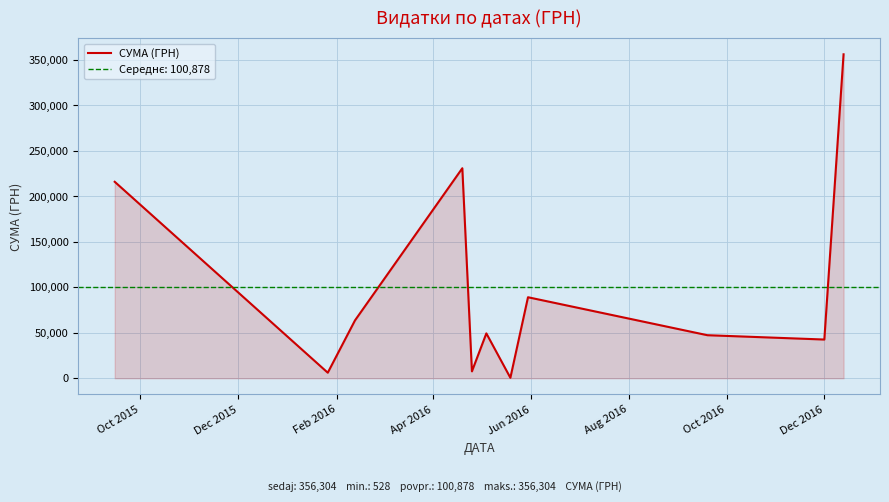

What is the sum of all values?

1109662.6